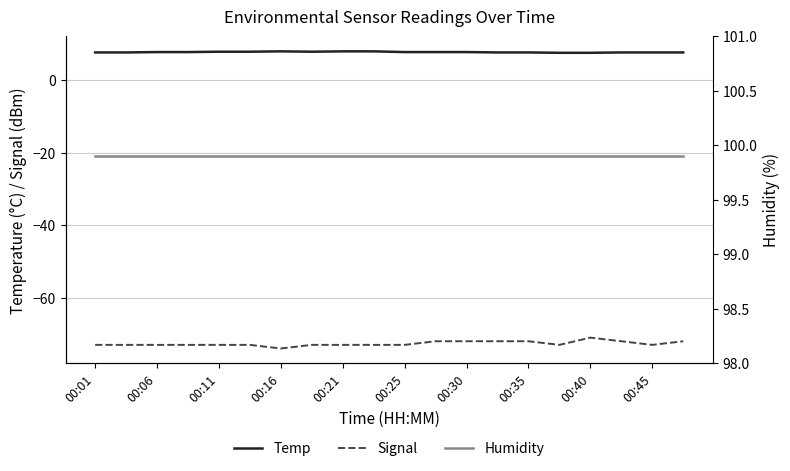

True or false: Temp and Signal intersect in this chart.

False